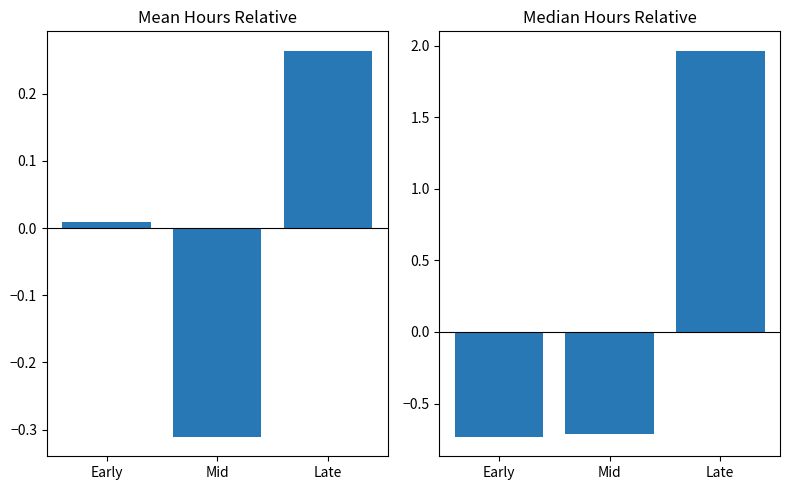

What is the label of the 3rd bar from the right?

Early